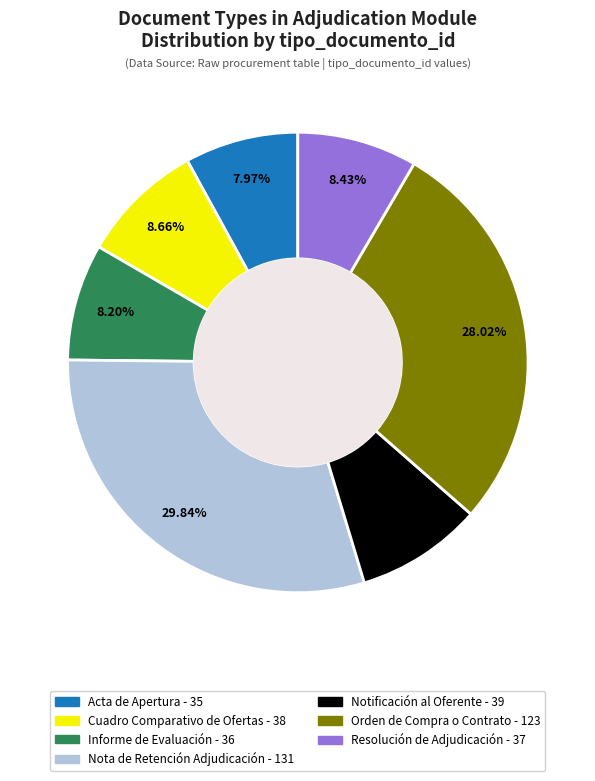

Is there a majority slice in this chart?

No